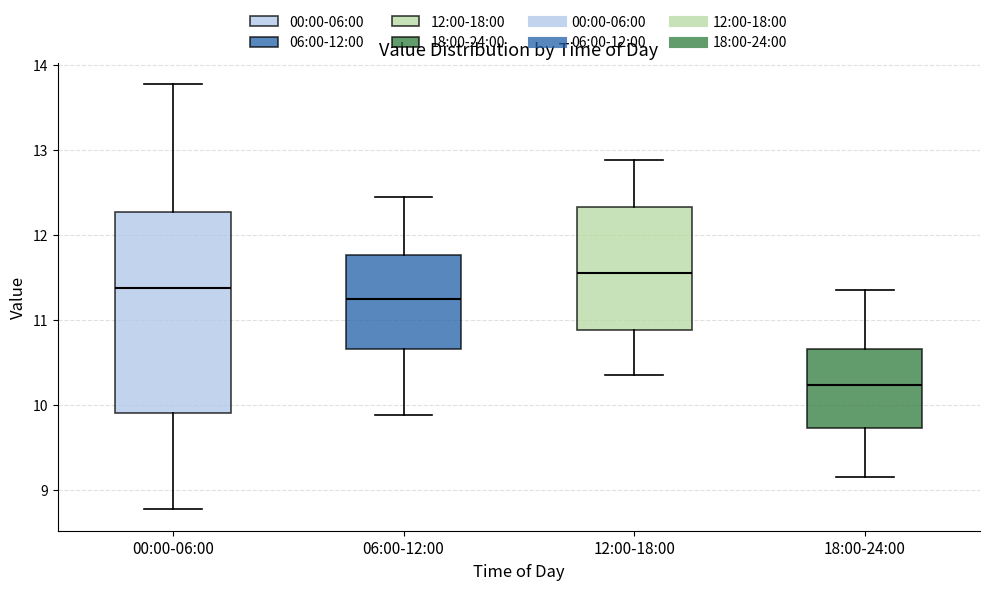

Reading left to right, read every box against the y-axis: the position of its median line, the range the box covers, and the ends of its whiskers. The values are not printed on the chart, so give them approximately, as read against the axis.

00:00-06:00: median 11.4, box 9.9 to 12.3, whiskers 8.8 to 13.8
06:00-12:00: median 11.3, box 10.7 to 11.8, whiskers 9.9 to 12.5
12:00-18:00: median 11.6, box 10.9 to 12.3, whiskers 10.4 to 12.9
18:00-24:00: median 10.2, box 9.7 to 10.7, whiskers 9.2 to 11.4